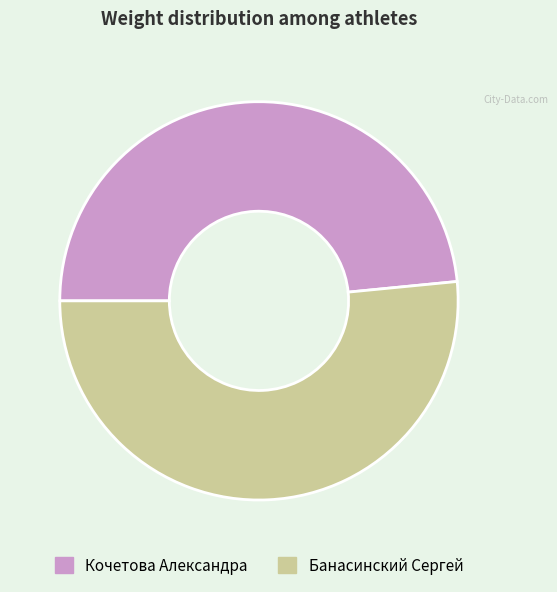

Rank the categories by value from lowest to highest.

Кочетова Александра, Банасинский Сергей